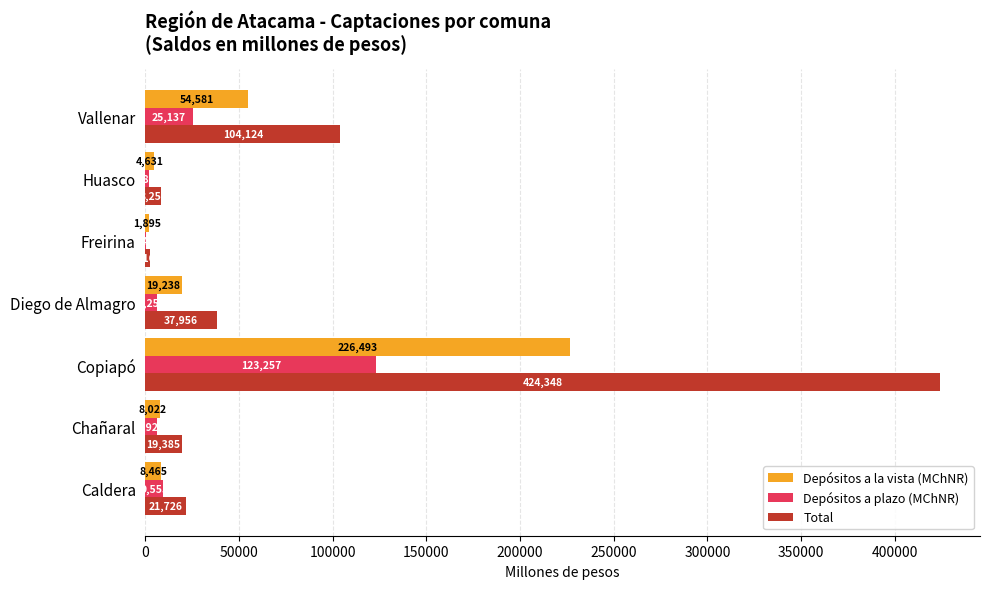

At which label is Depósitos a la vista (MChNR) closest to 114194?

Vallenar